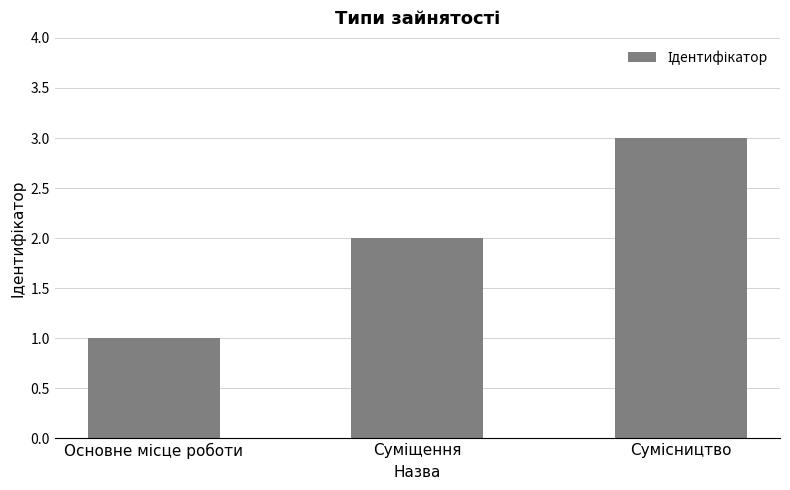

Are the bars horizontal?

No